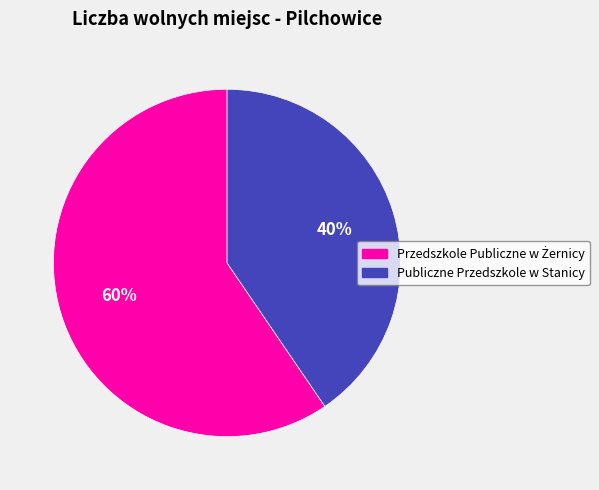

To the nearest percent, what portion does Publiczne Przedszkole w Stanicy represent?

40%